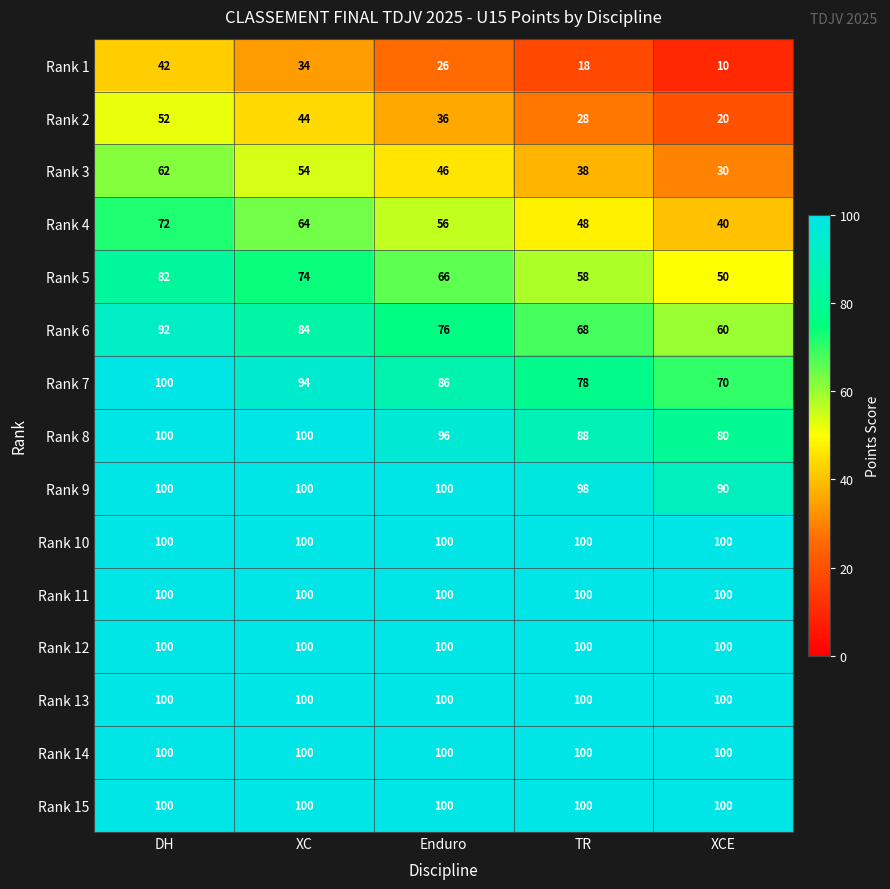

The value of Rank 6 at TR is 68. True or false?

True